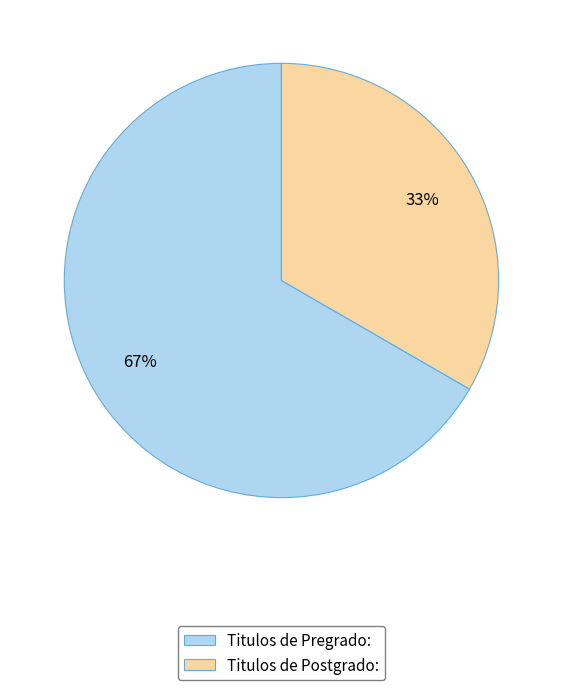

To the nearest percent, what portion does Titulos de Pregrado: represent?

67%